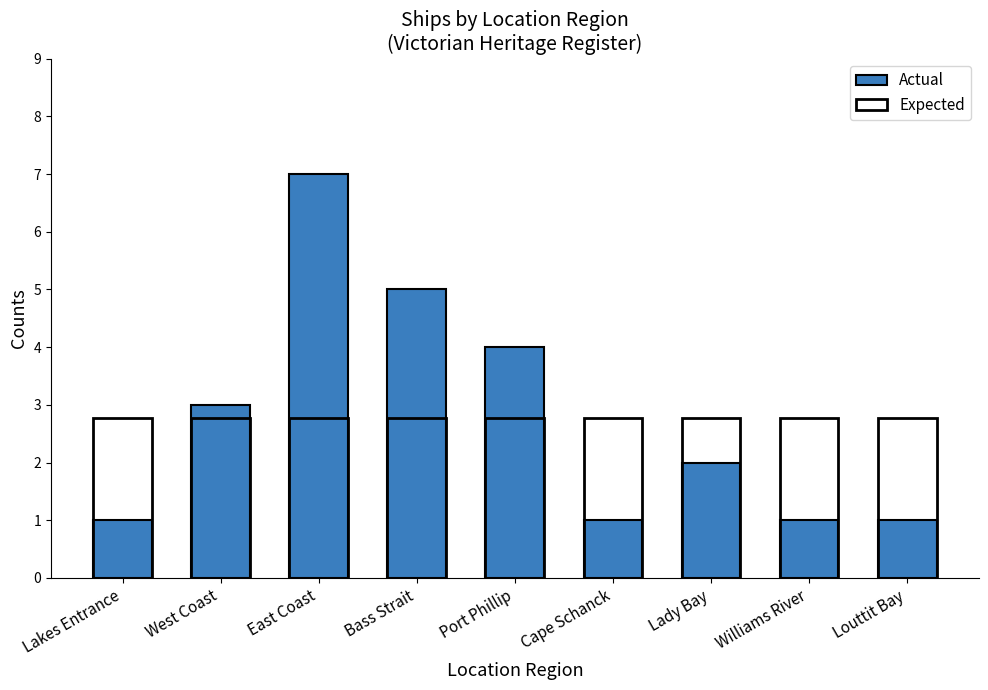

What is the difference between the highest and lowest values at East Coast?

4.2